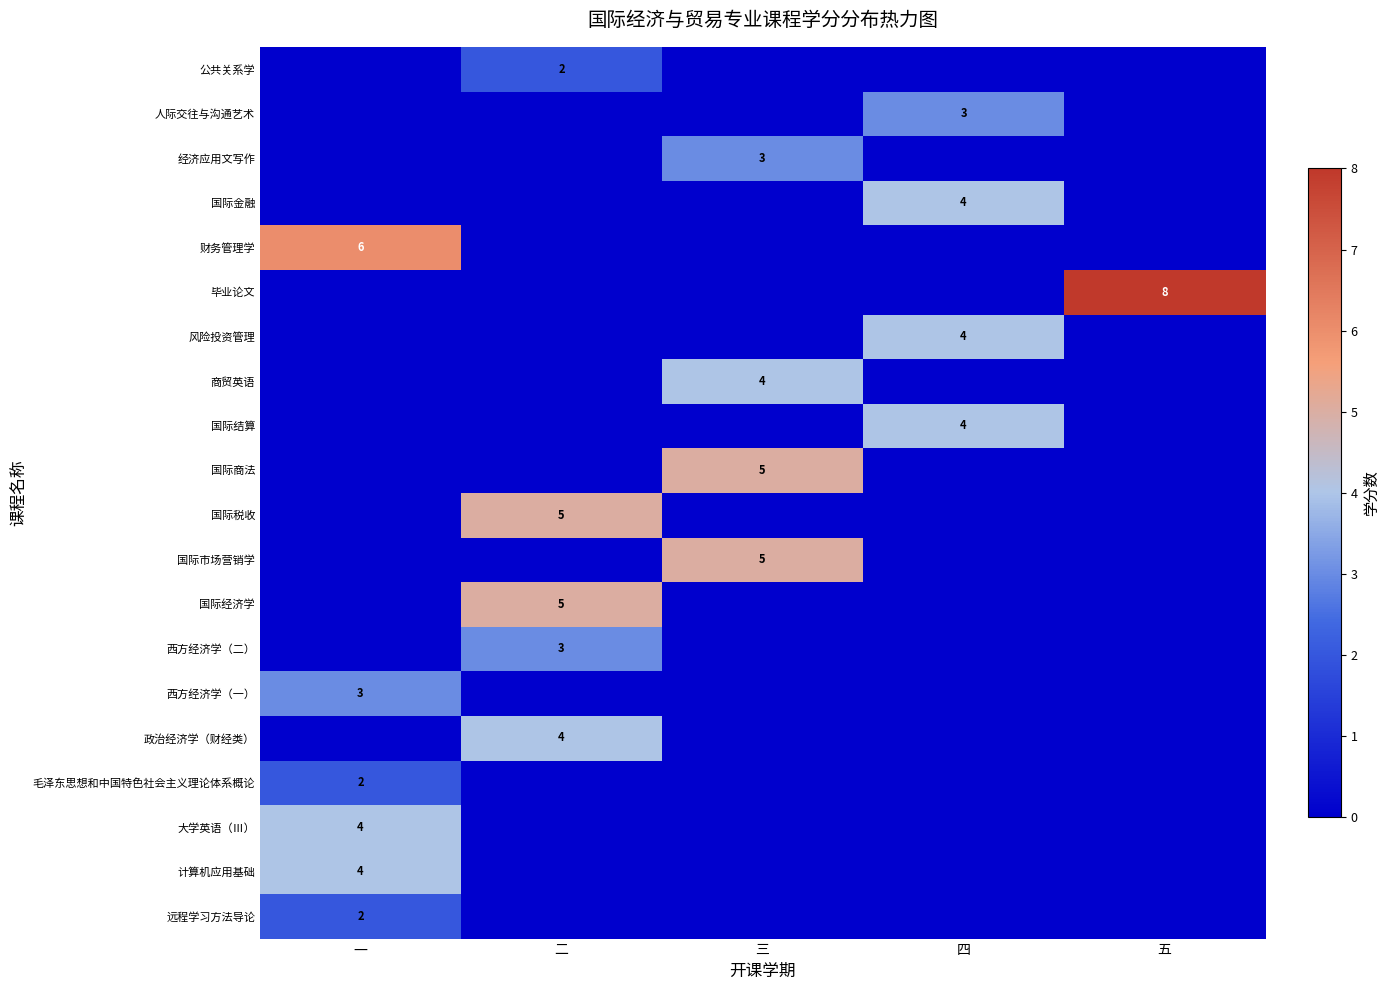

True or false: 国际结算 has a value of 3 at 四.

False